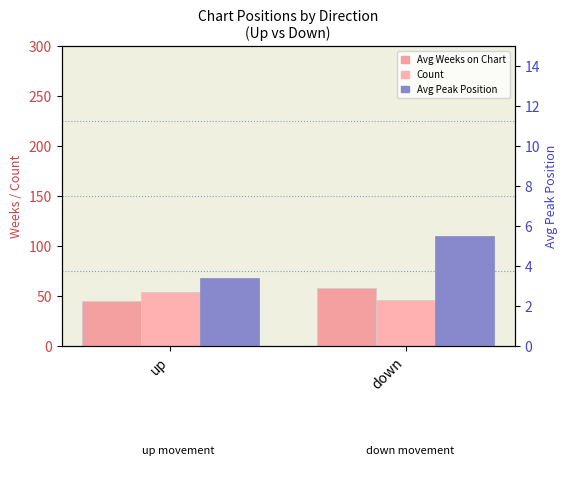

Which series changed the most between up and down?

Avg Weeks on Chart